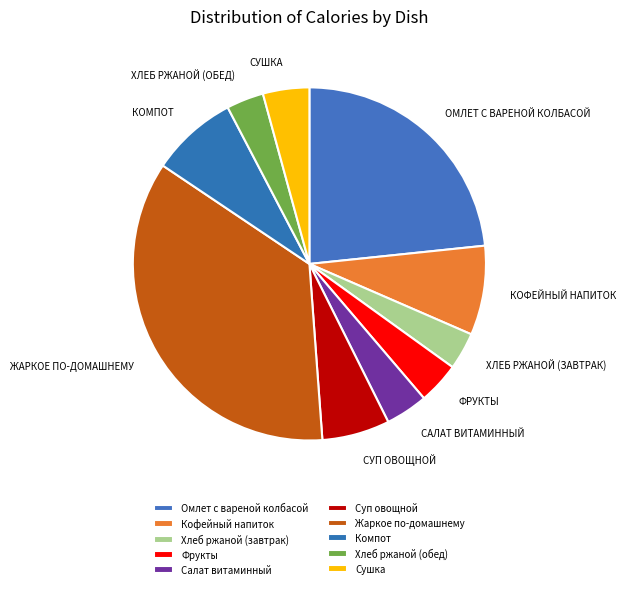

Does any single category account for the majority?

No